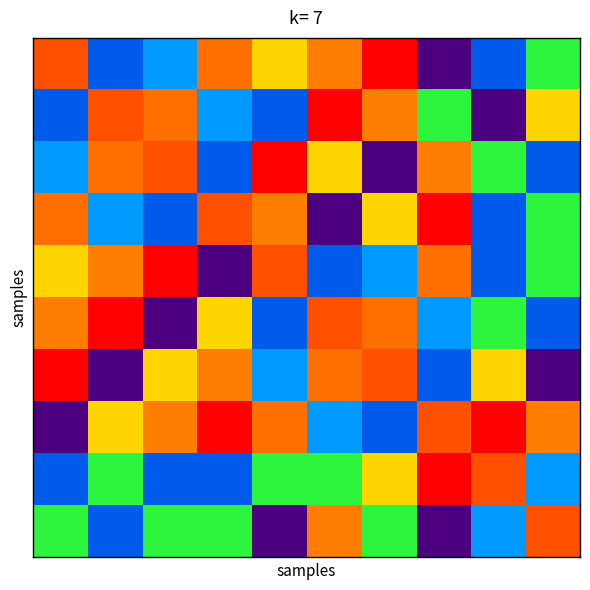

At how many categories does at least one series exceed 135?

10